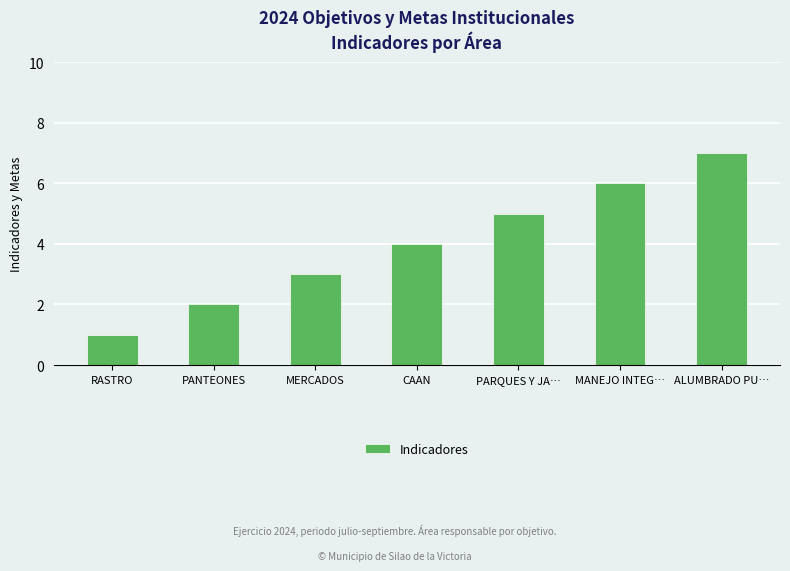

What is the difference between the values at MERCADOS and CAAN?

1